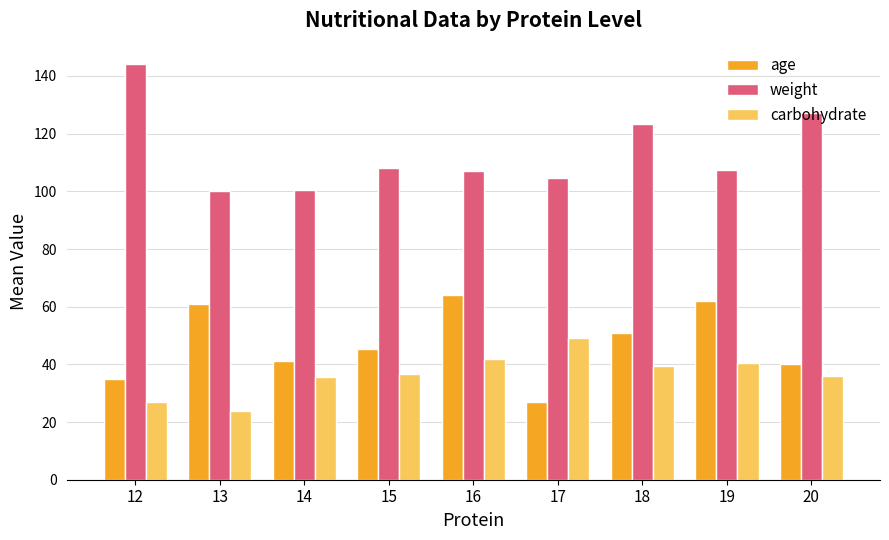

At which category does the chart reach its minimum across all series?

13